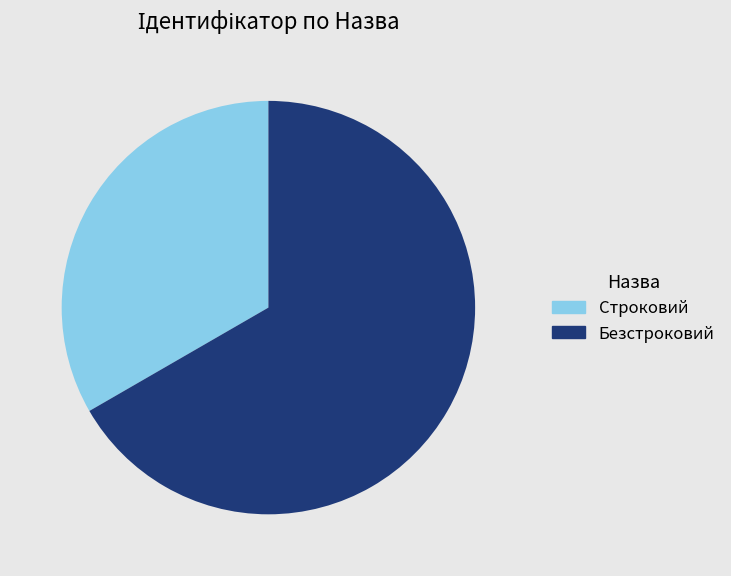

Do Строковий and Безстроковий together represent more than half of the pie?

Yes